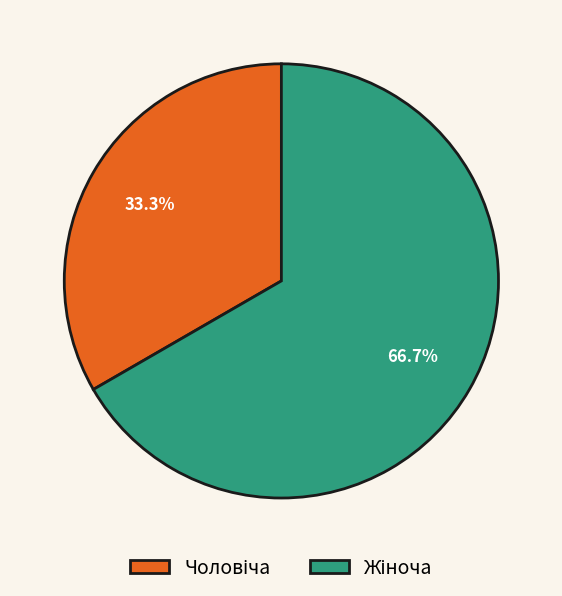

Is there a majority slice in this chart?

Yes